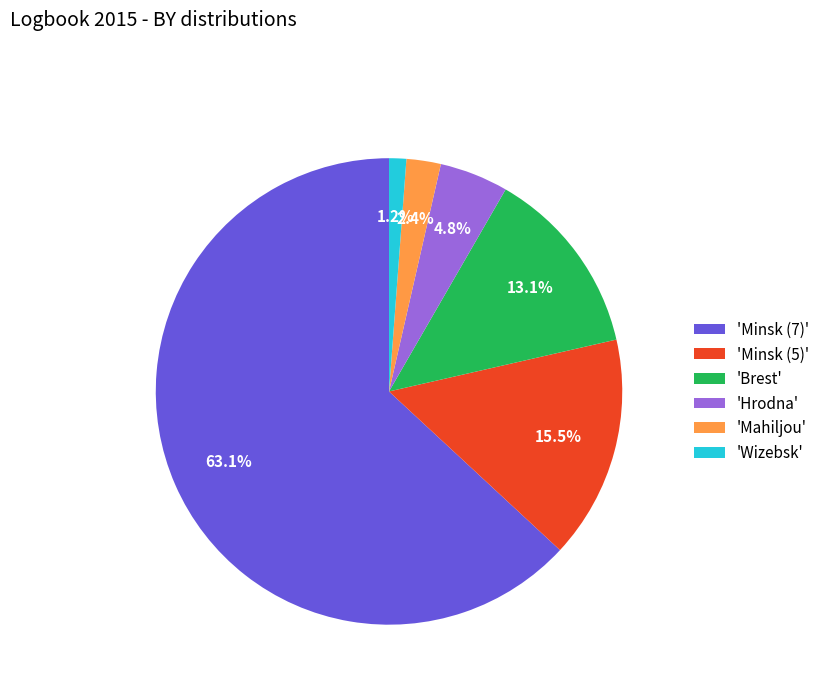

Do 'Brest' and 'Hrodna' together represent more than half of the pie?

No